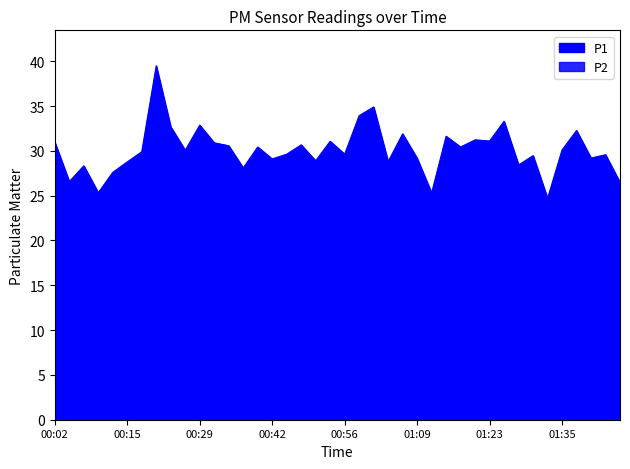

Reading left to right, transcribe all the data shown in this chart.

P1: 00:02=31.0	00:04=26.6	00:07=28.3	00:10=25.3	00:13=27.6	00:15=28.8	00:18=29.9	00:21=39.5	00:24=32.7	00:26=30.1	00:29=32.9	00:32=30.9	00:35=30.6	00:37=28.1	00:40=30.4	00:42=29.1	00:45=29.6	00:48=30.7	00:50=28.9	00:53=31.1	00:56=29.6	00:58=33.9	01:01=34.9	01:04=28.8	01:07=31.9	01:09=29.2	01:12=25.3	01:15=31.6	01:17=30.4	01:20=31.2	01:23=31.1	01:25=33.3	01:27=28.4	01:30=29.5	01:32=24.7	01:35=30.1	01:37=32.3	01:40=29.2	01:42=29.6	01:48=26.5
P2: 00:02=15.4	00:04=15.0	00:07=14.8	00:10=14.7	00:13=15.4	00:15=16.2	00:18=16.1	00:21=16.1	00:24=16.2	00:26=16.6	00:29=16.2	00:32=16.2	00:35=15.9	00:37=15.3	00:40=16.4	00:42=15.4	00:45=16.1	00:48=15.4	00:50=15.6	00:53=15.3	00:56=15.7	00:58=15.9	01:01=16.0	01:04=14.9	01:07=16.1	01:09=16.3	01:12=16.1	01:15=16.1	01:17=15.8	01:20=15.5	01:23=16.1	01:25=17.1	01:27=15.3	01:30=15.4	01:32=15.1	01:35=15.6	01:37=15.2	01:40=15.0	01:42=15.7	01:48=15.5